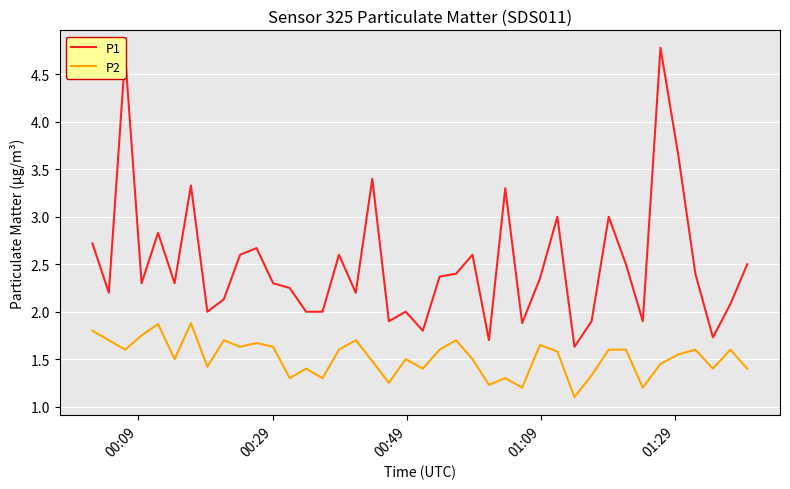

True or false: P1 and P2 cross at least once.

False